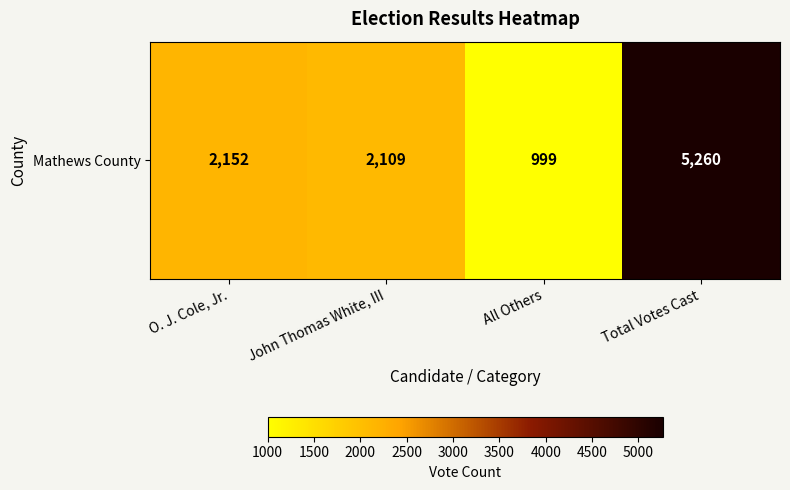

What is the difference between the second highest and minimum values?

1153